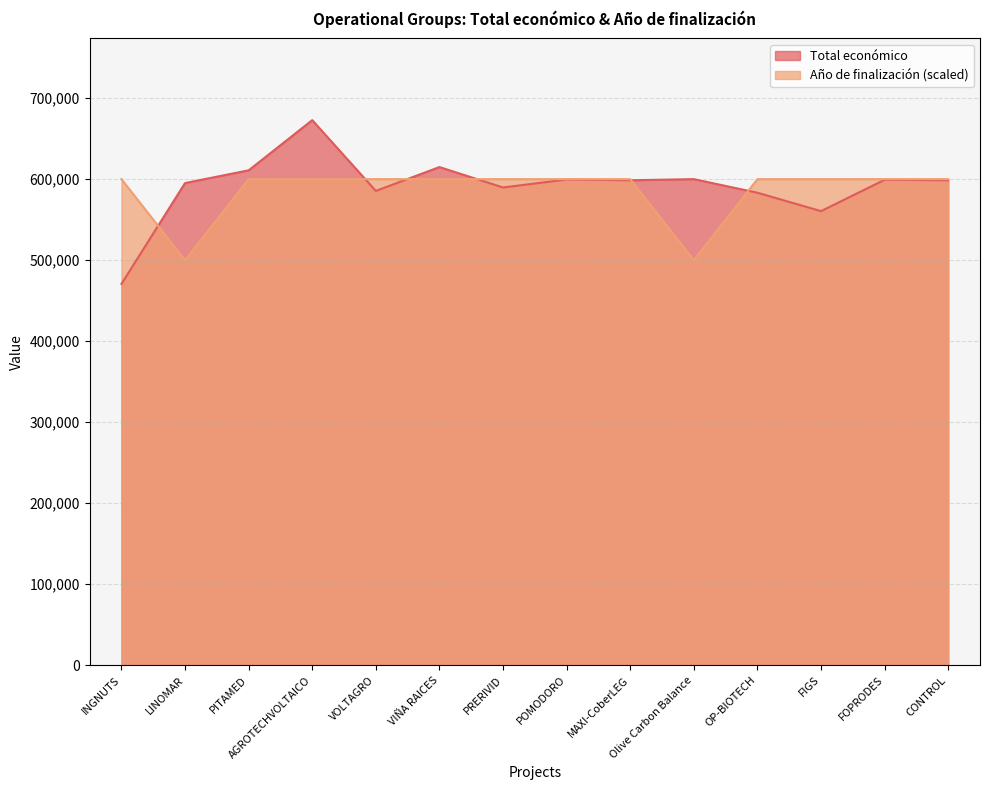

At how many categories does at least one series exceed 641765?

1